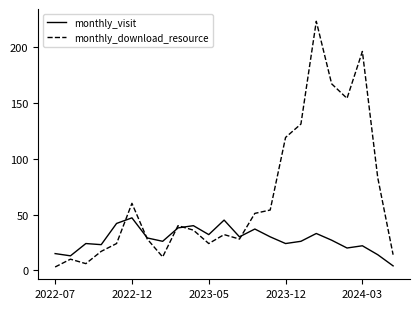

Rank the series by their maximum value, from lowest to highest.

monthly_visit, monthly_download_resource